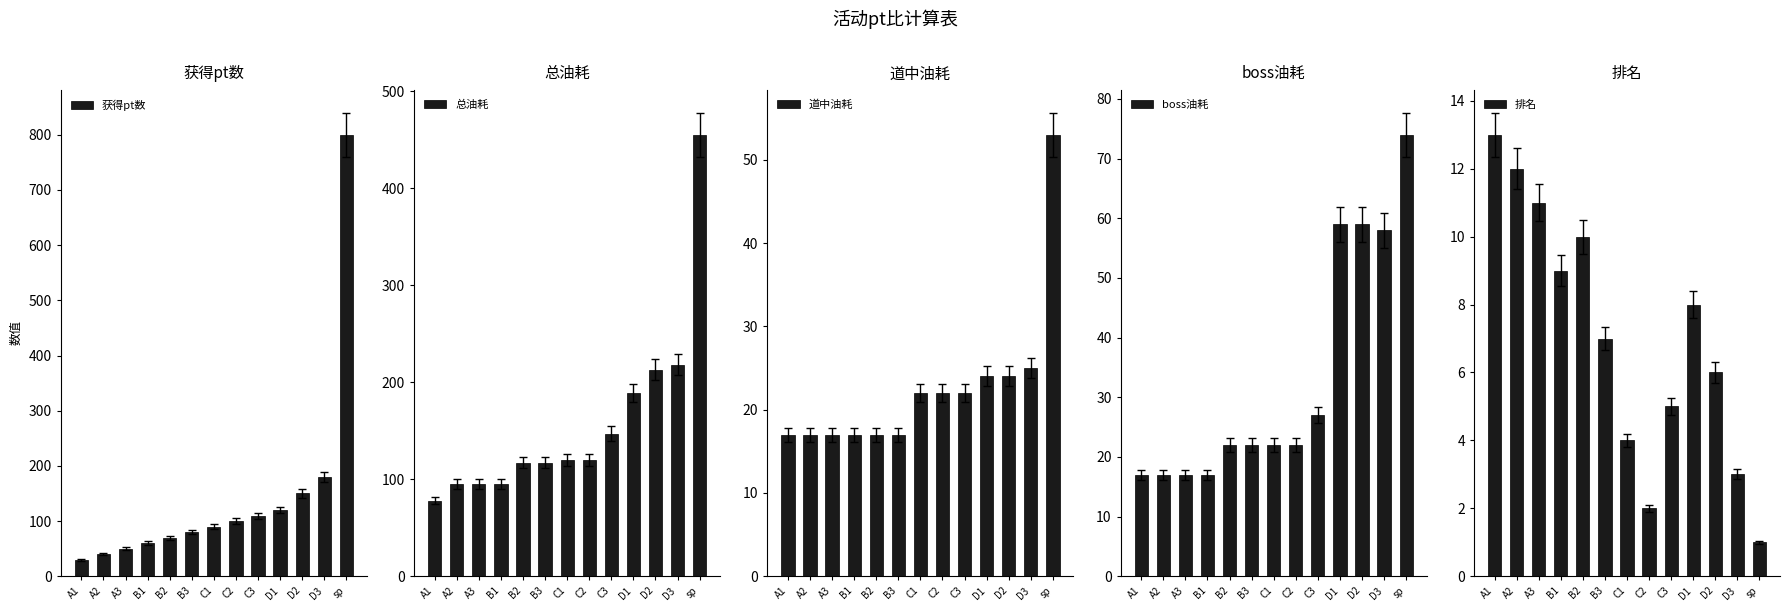

What position from the left is sp?

13